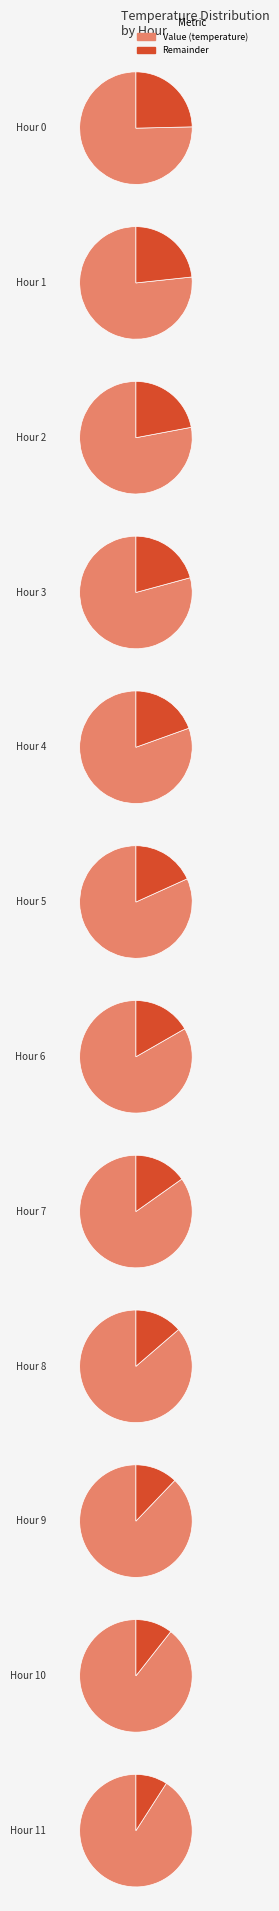

Is it true that 38 is 3% of the pie?

True